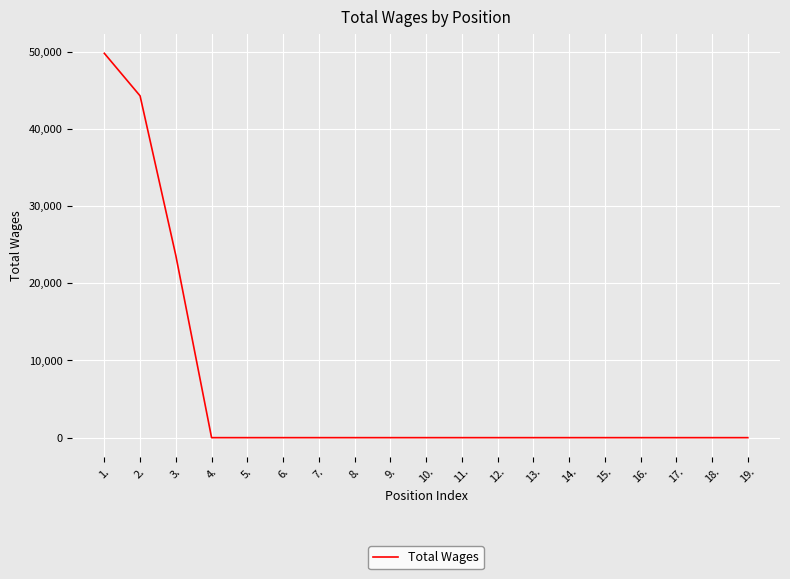

What is the maximum value shown in the chart?

49809